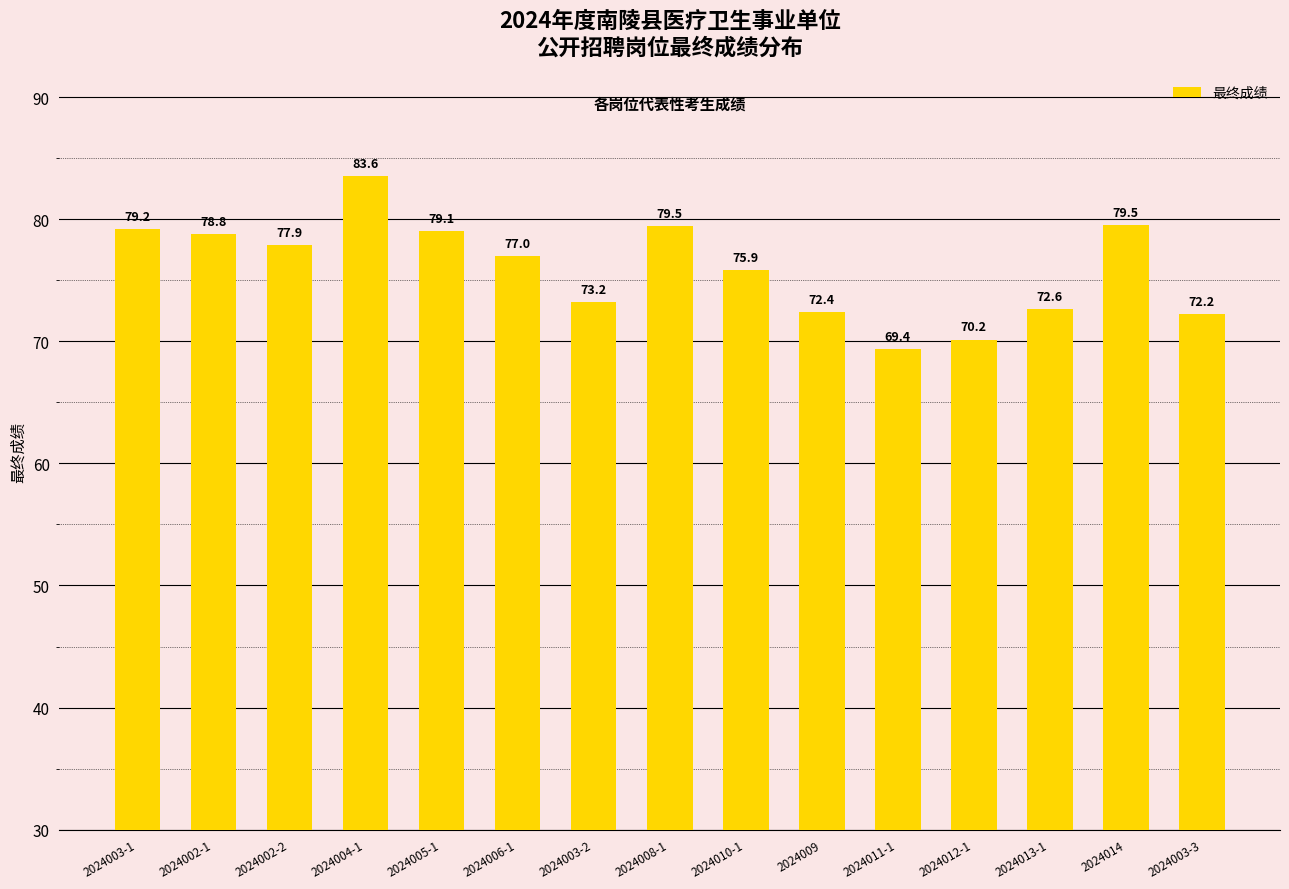

Reading right to left, what are all the values shown in this chart?

72.2	79.5	72.6	70.2	69.4	72.4	75.9	79.5	73.2	77.0	79.1	83.6	77.9	78.8	79.2